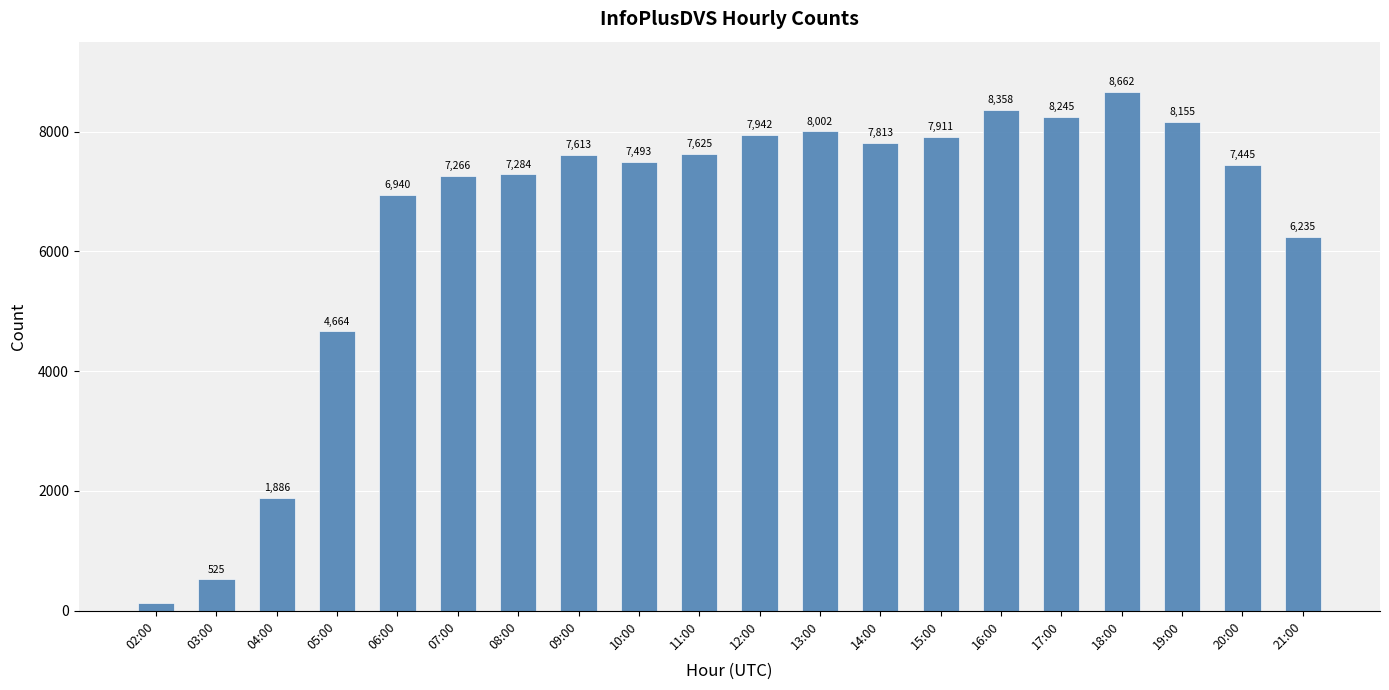

What position from the left is 18:00?

17